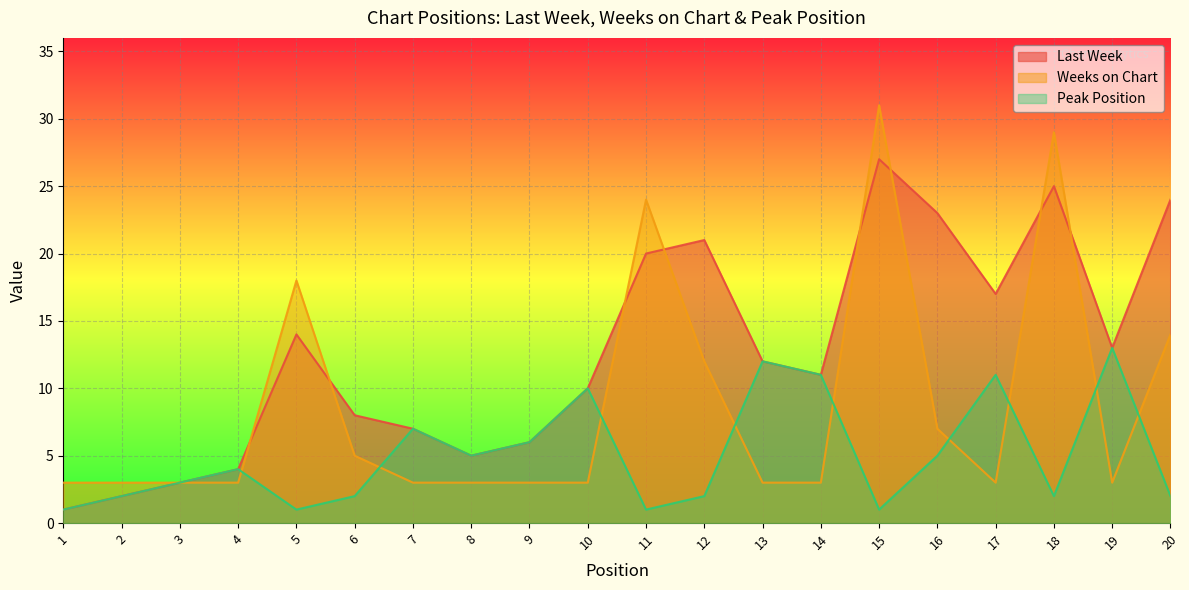

Reading left to right, list all the values displayed in this chart.

Last Week: 1	2	3	4	14	8	7	5	6	10	20	21	12	11	27	23	17	25	13	24
Weeks on Chart: 3	3	3	3	18	5	3	3	3	3	24	12	3	3	31	7	3	29	3	14
Peak Position: 1	2	3	4	1	2	7	5	6	10	1	2	12	11	1	5	11	2	13	2